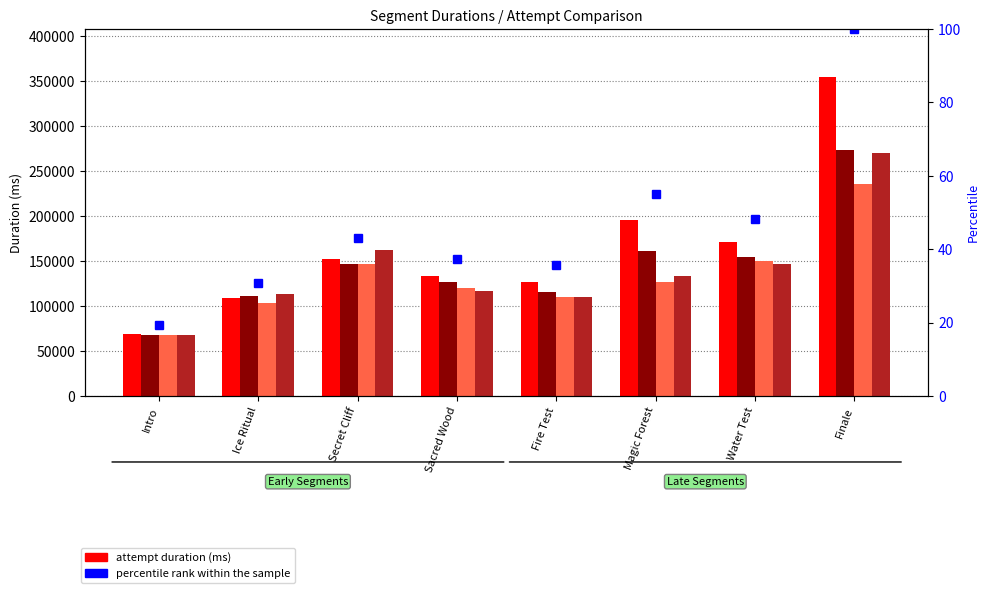

The value of percentile rank within the sample at Fire Test is 57.7. True or false?

False